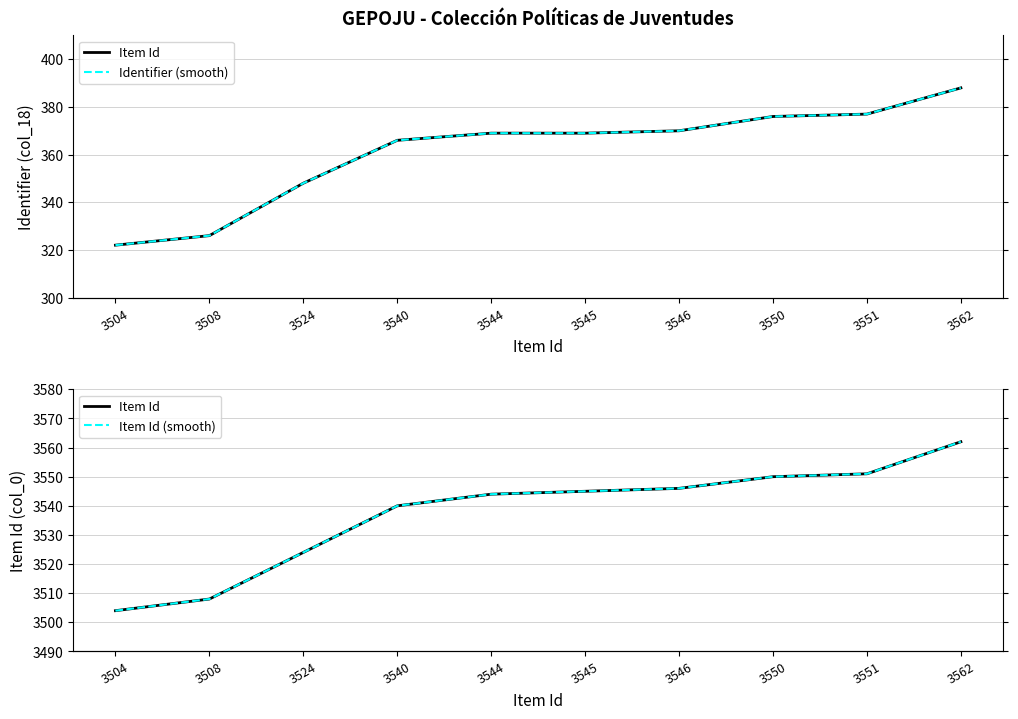

What is the sum of all Item Id values?

35374